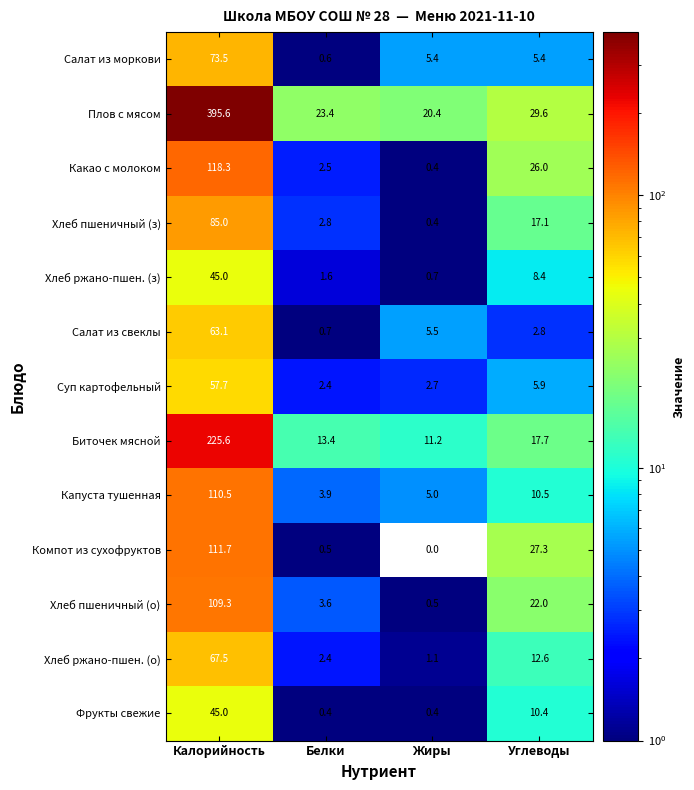

The value of Салат из моркови at Углеводы is 5.4. True or false?

True